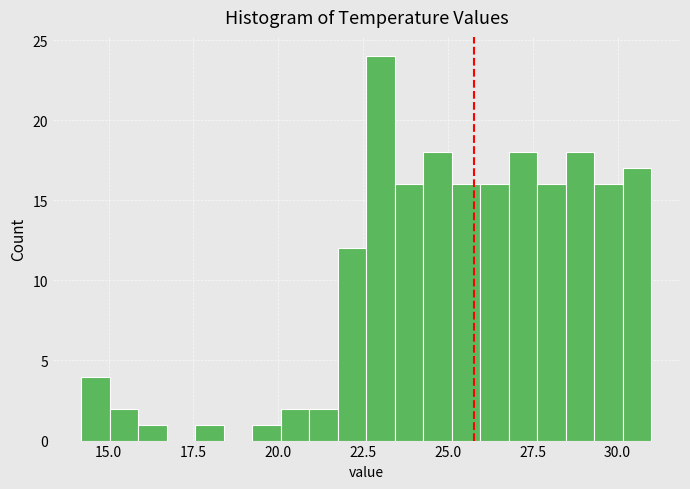

Read against the x-axis, roughly where is the centre of the tallest bar?

23.0